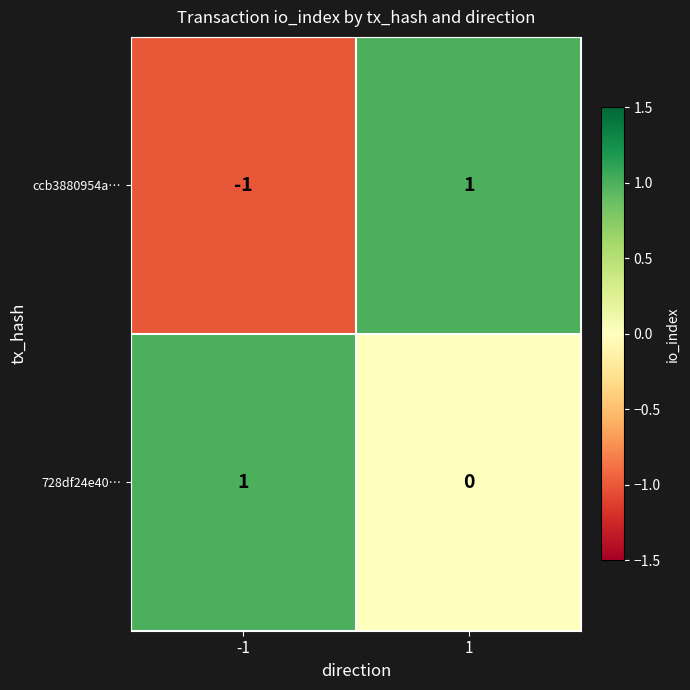

The value of 728df24e40… at 1 is 0. True or false?

True